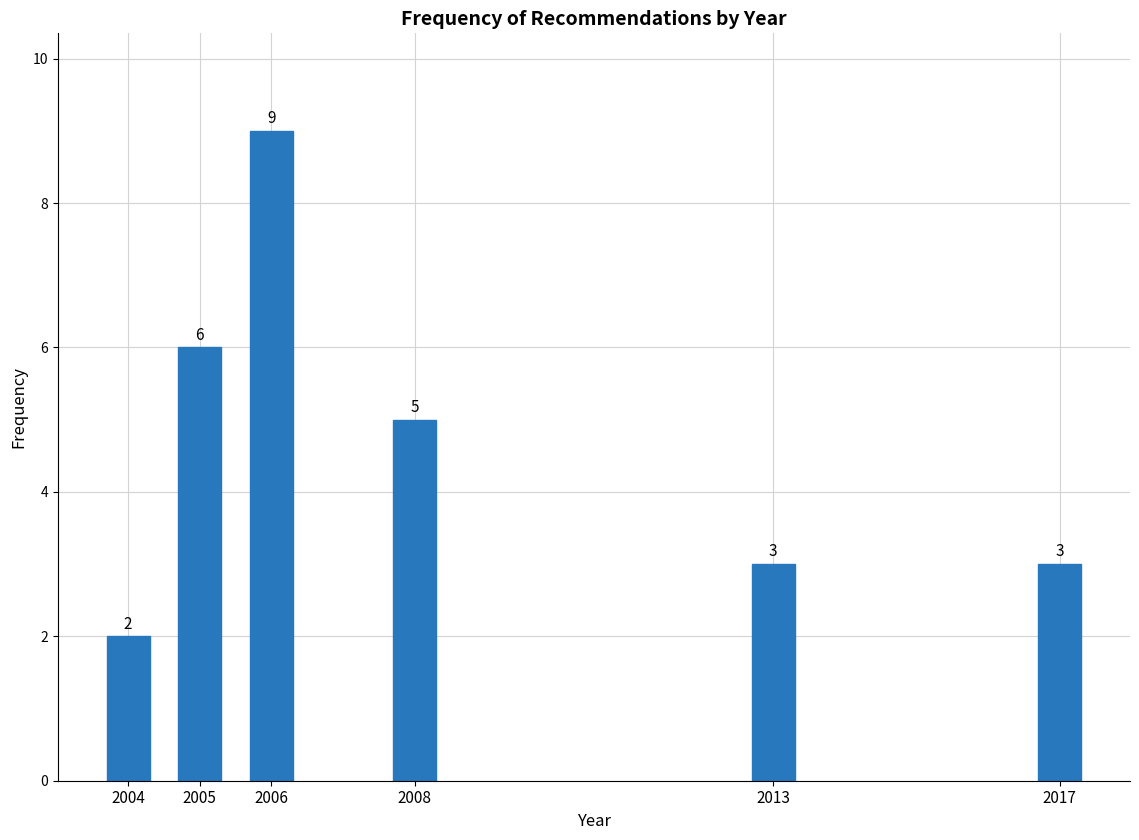

Reading left to right, what are all the values shown in this chart?

2	6	9	5	3	3